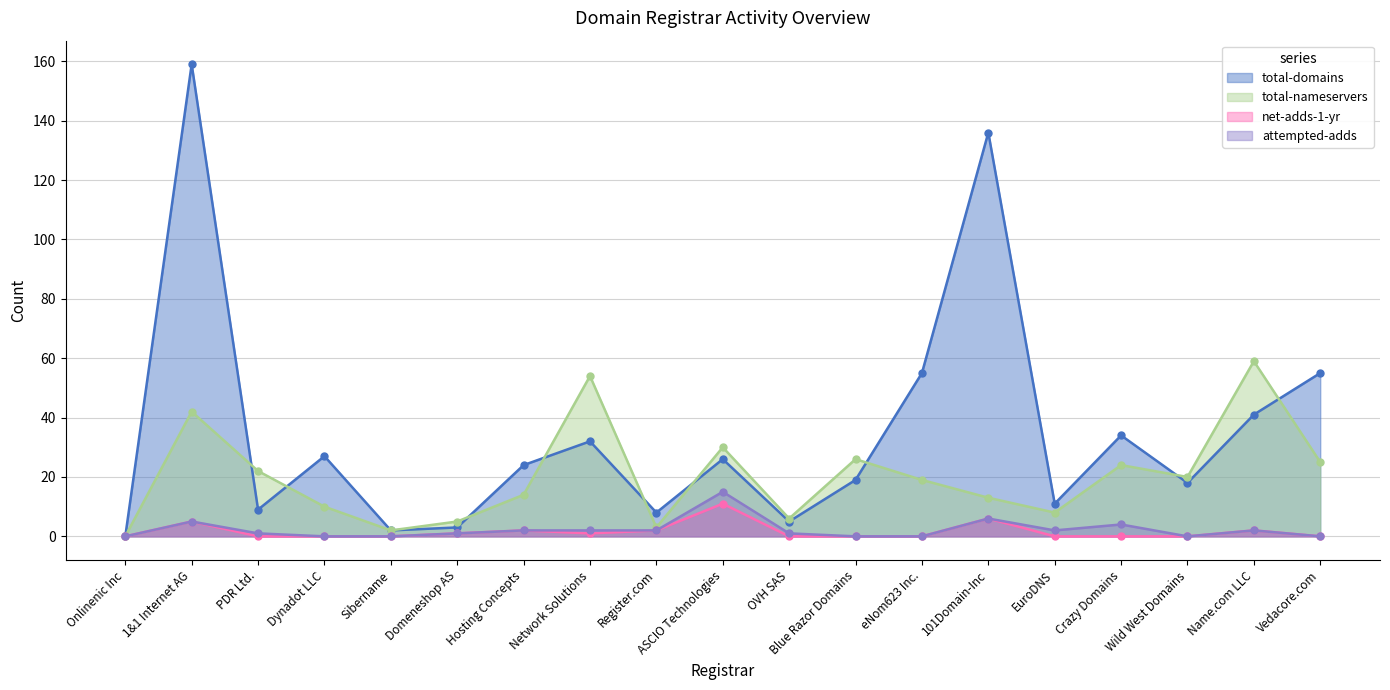

At how many categories does at least one series exceed 130?

2